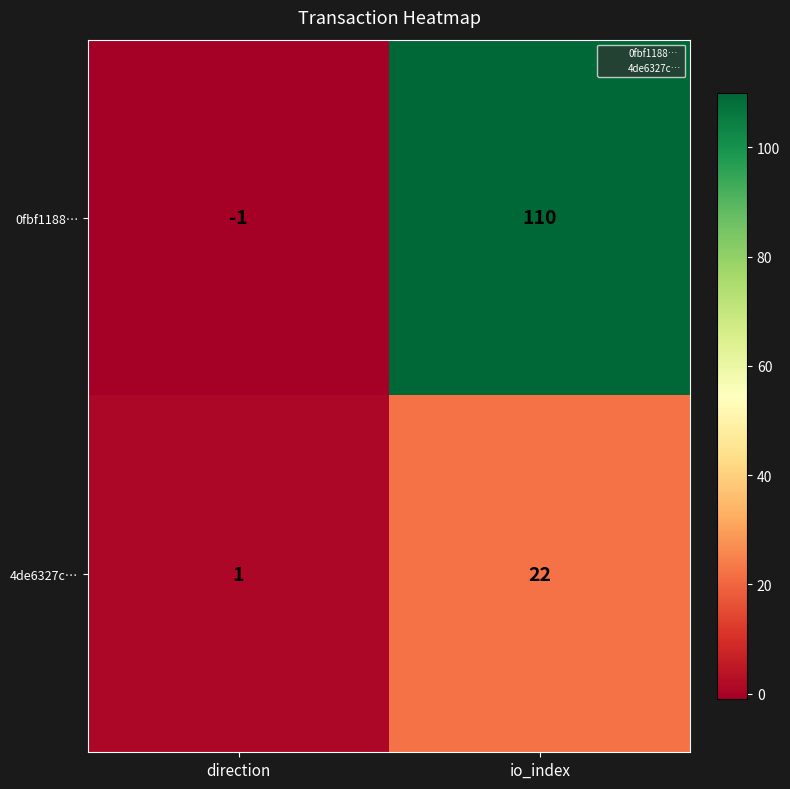

Which series has the widest spread of values?

0fbf1188…